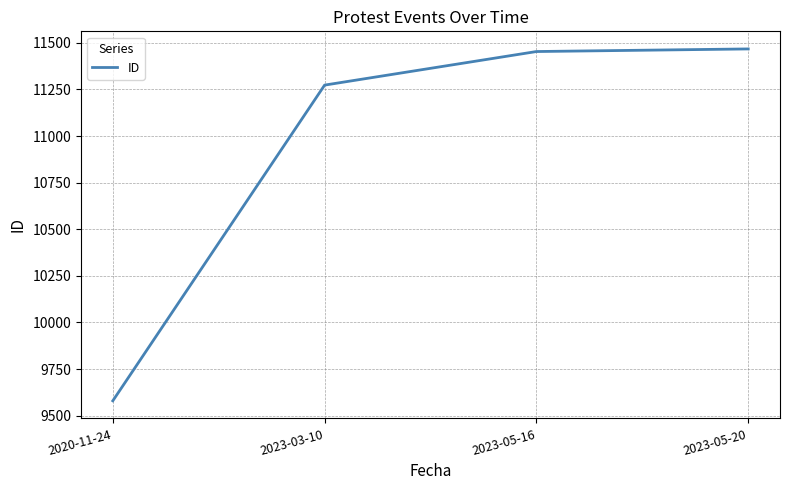

What position from the right is 2023-05-20?

1